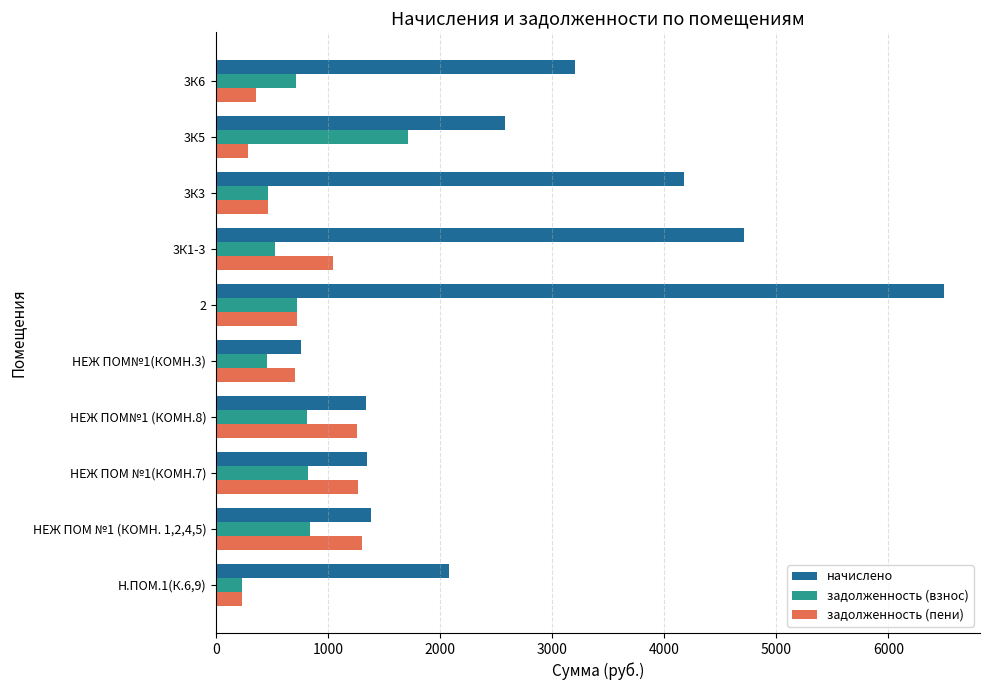

The value of начислено at 3К3 is 4180.3. True or false?

True